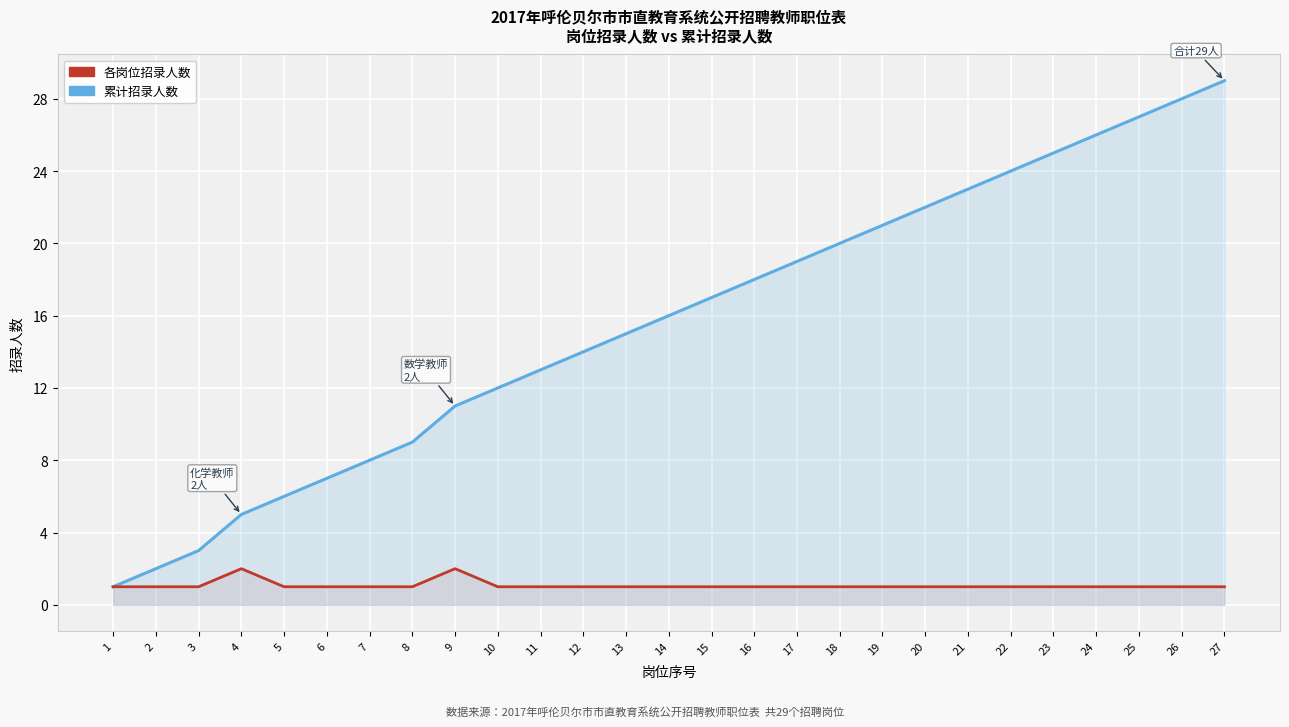

What is the difference between the maximum and minimum values in the 累计招录人数 series?

28